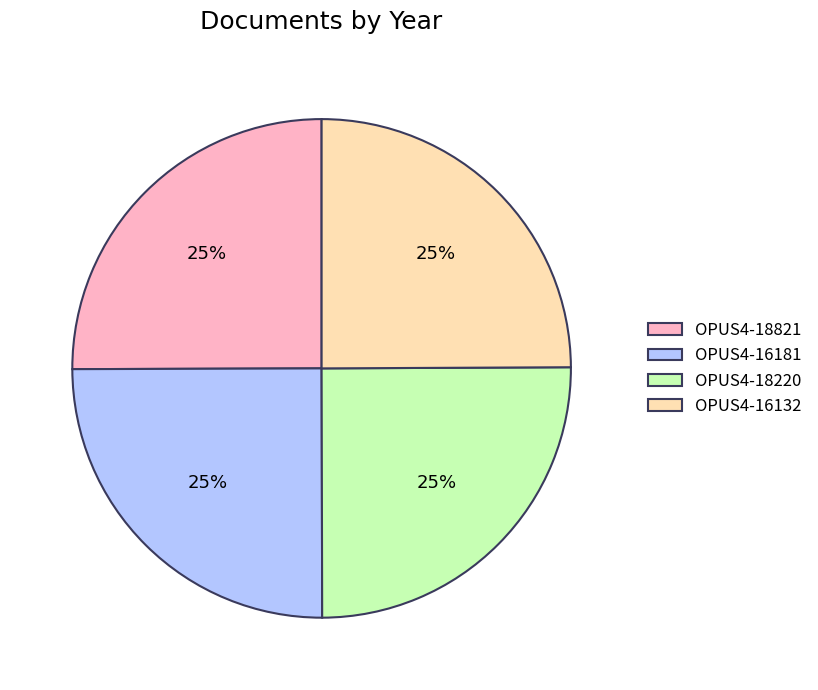

True or false: OPUS4-16132 accounts for 16% of the total.

False